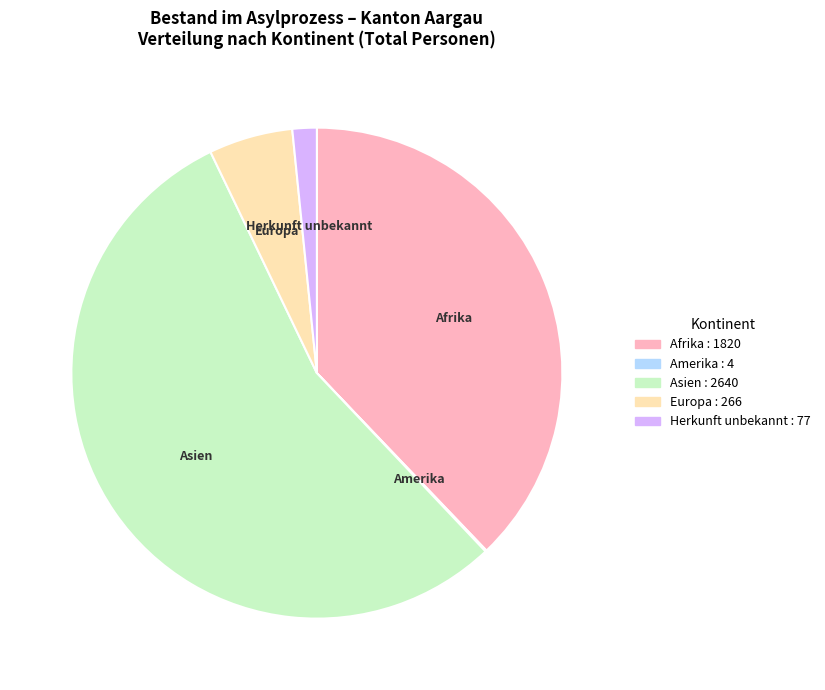

Which slice is the largest?

Asien